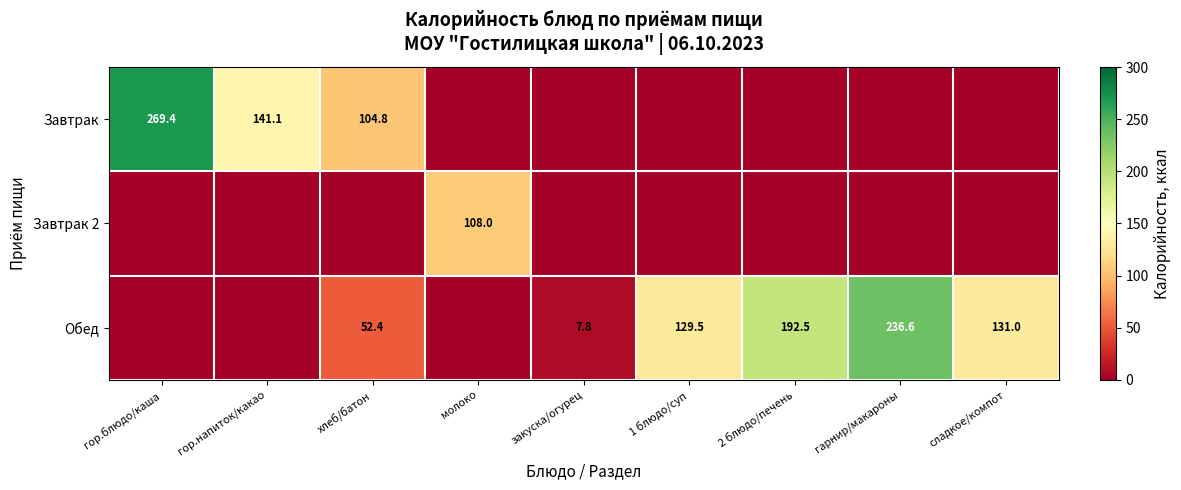

What is the greatest value displayed?

269.4